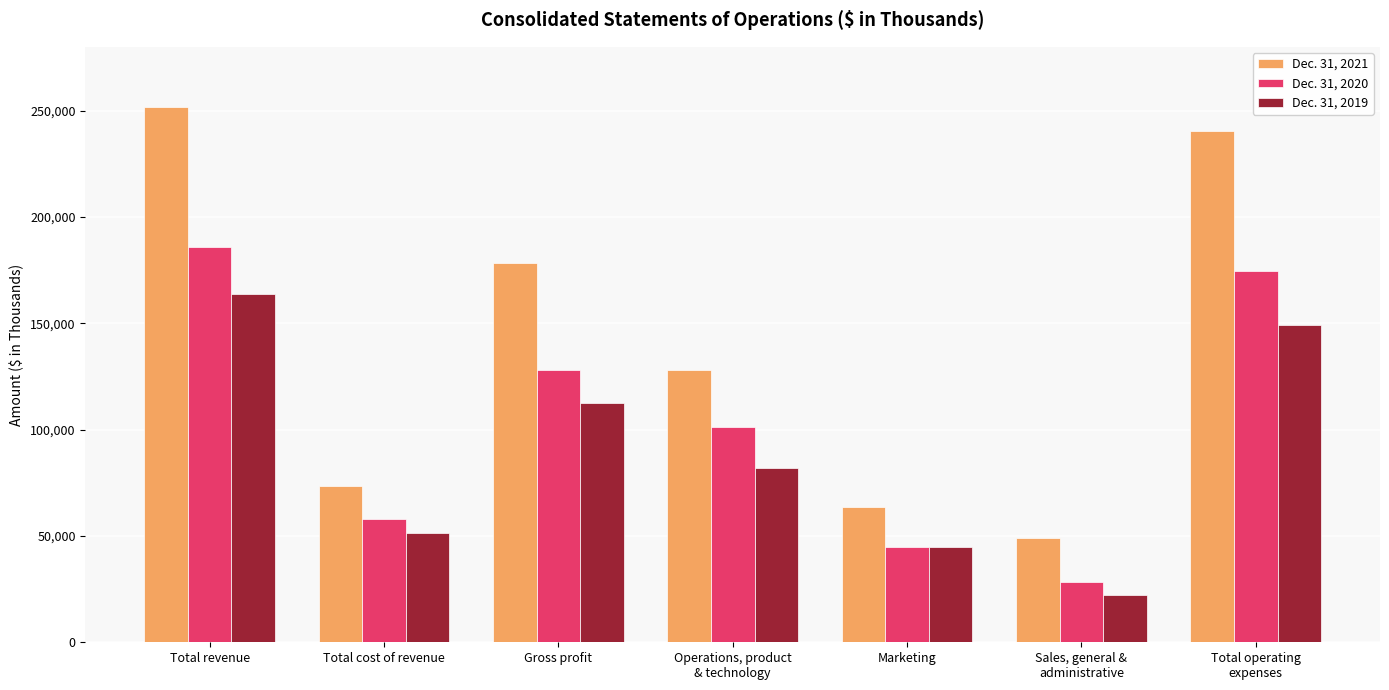

Is it true that Dec. 31, 2019 equals 67061 at Total operating
expenses?

False